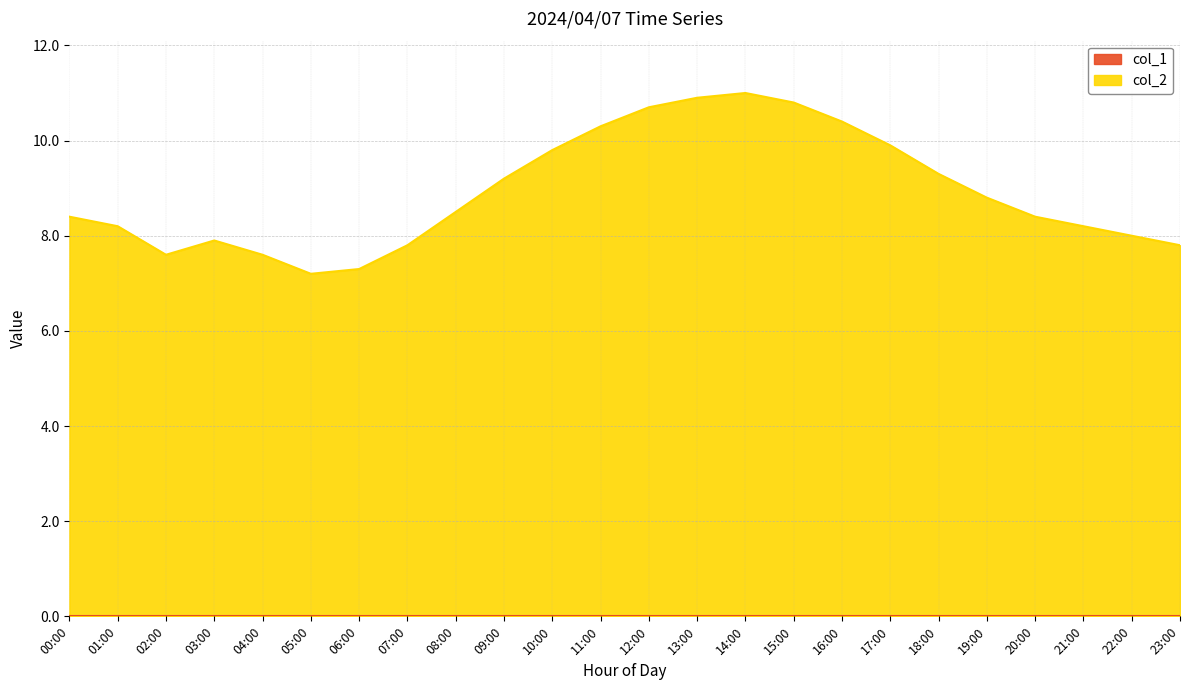

At which category does the chart reach its minimum across all series?

05:00